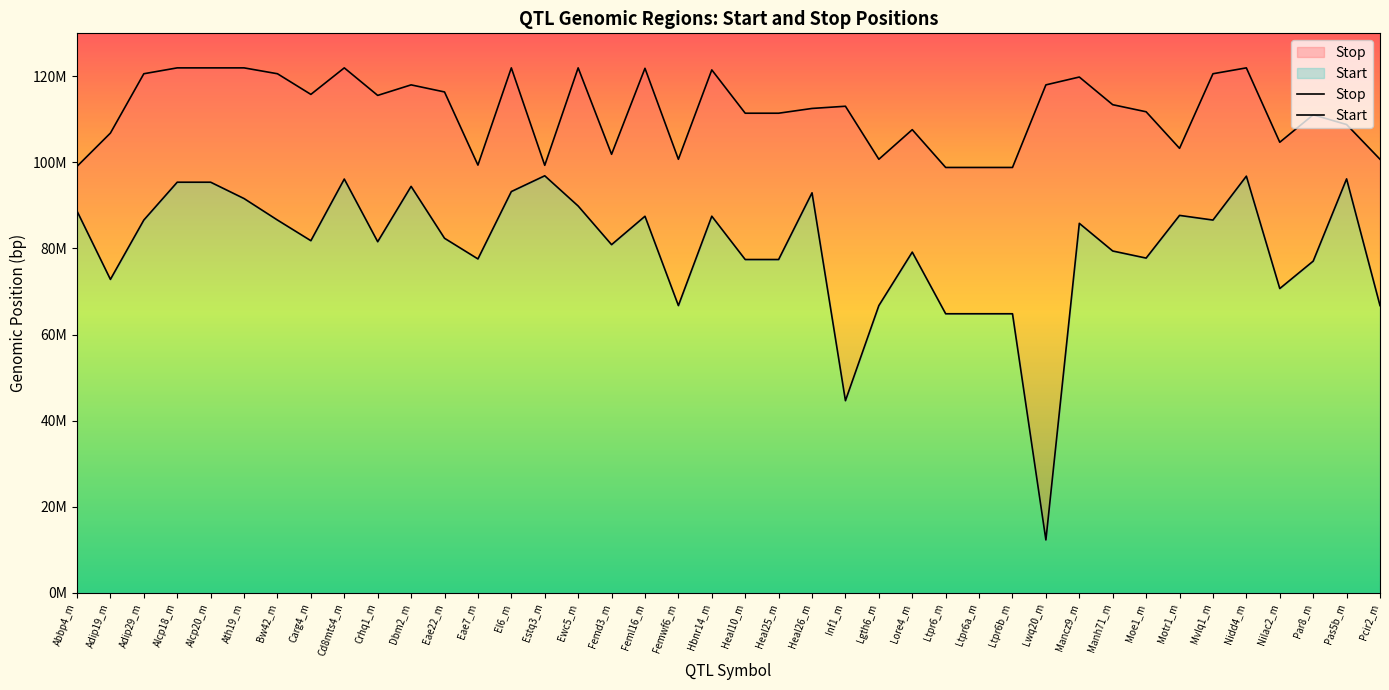

Which series has the largest total across all categories?

Stop